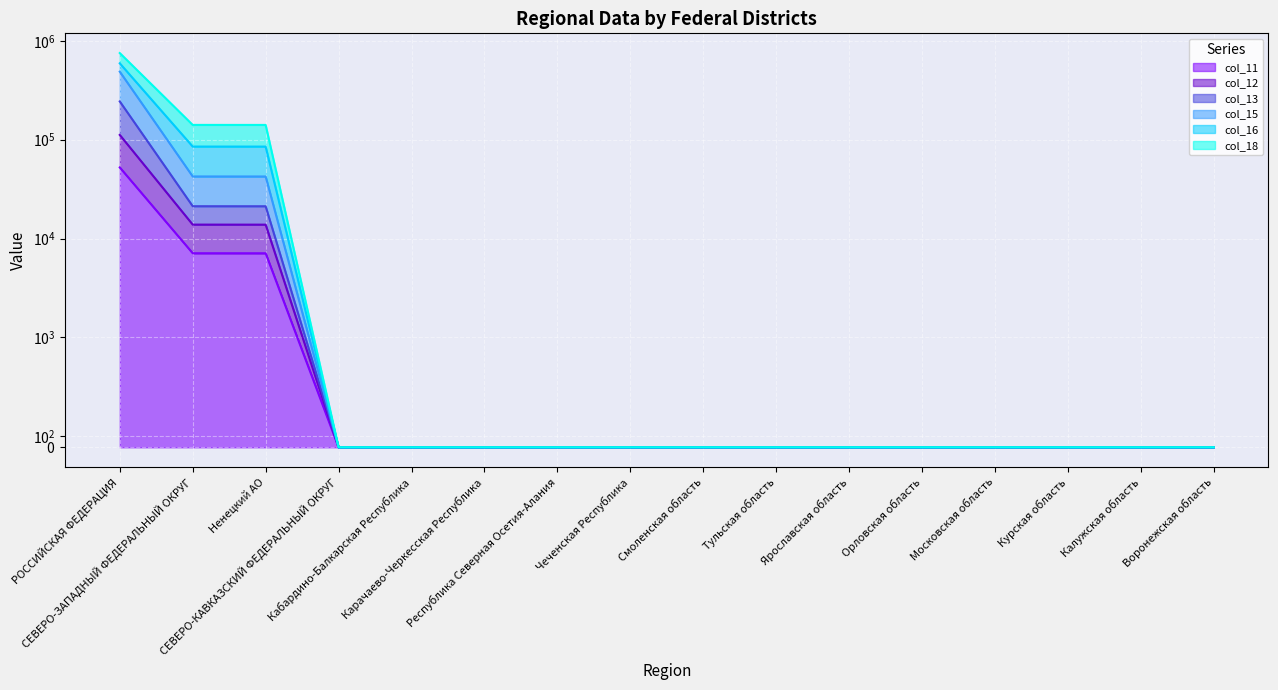

Which category has the highest value in the col_13 series?

РОССИЙСКАЯ ФЕДЕРАЦИЯ